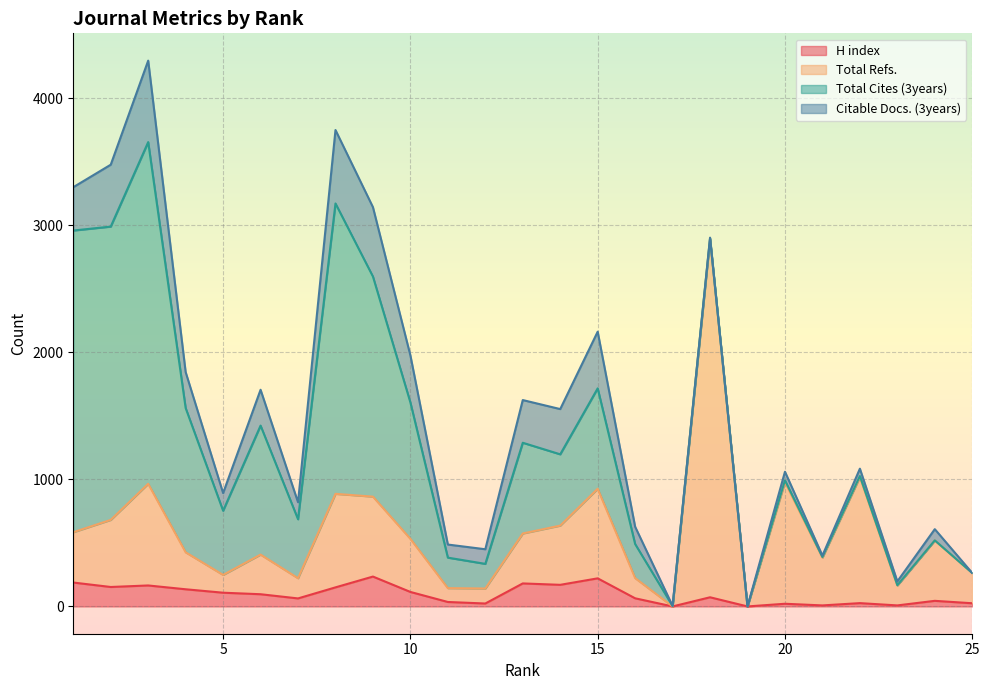

The Total Refs. series shows 1234 at 15. True or false?

False